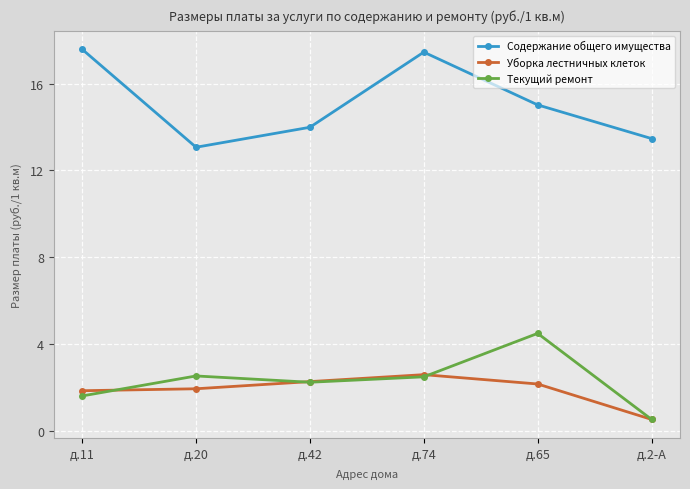

Which series has the widest spread of values?

Содержание общего имущества